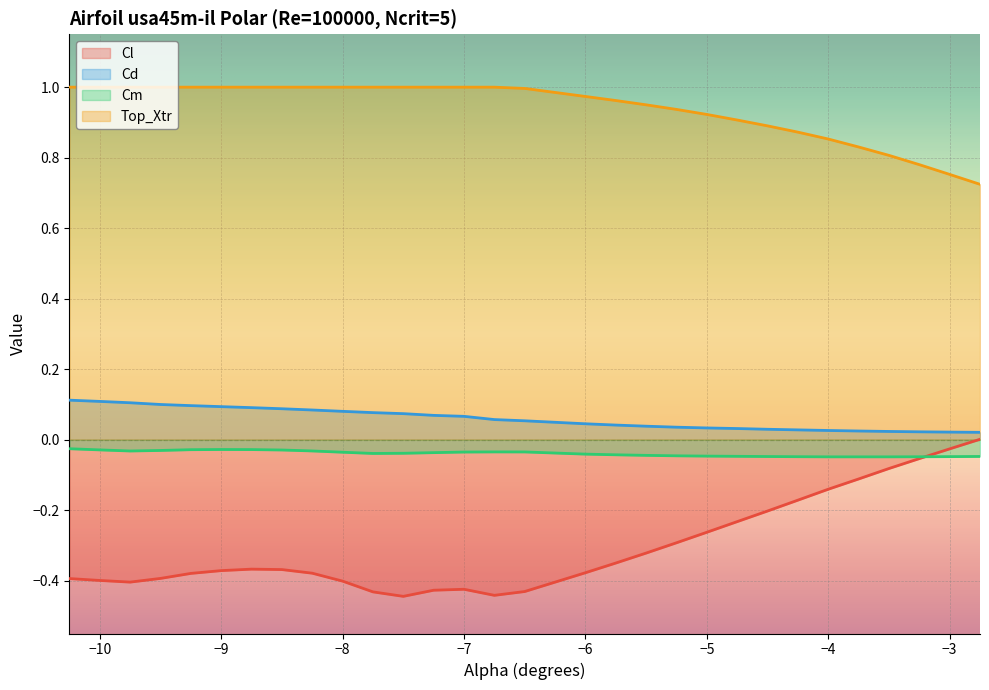

At how many categories does at least one series exceed 0?

30